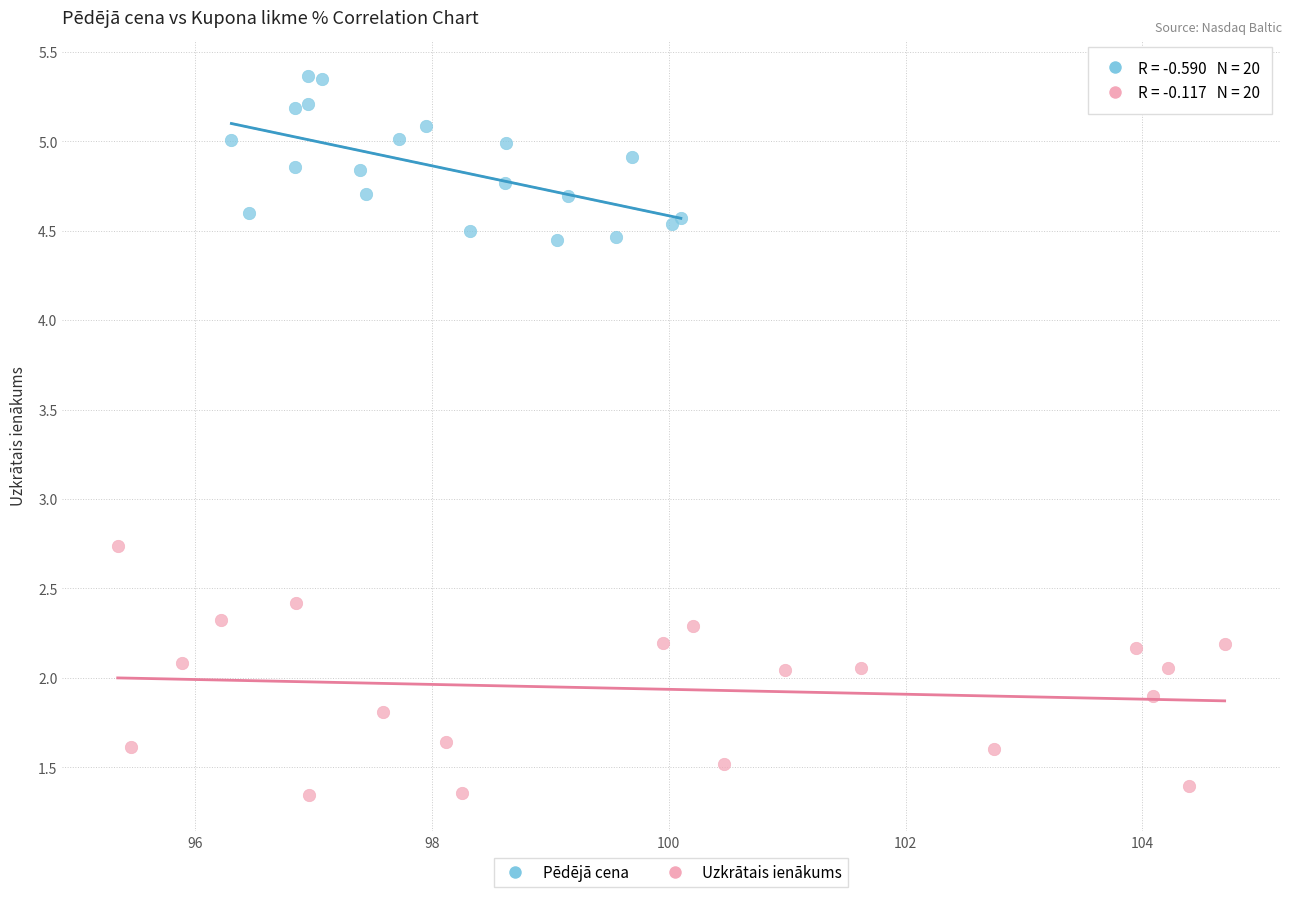

Which series has the widest spread of Y values?

Uzkrātais ienākums